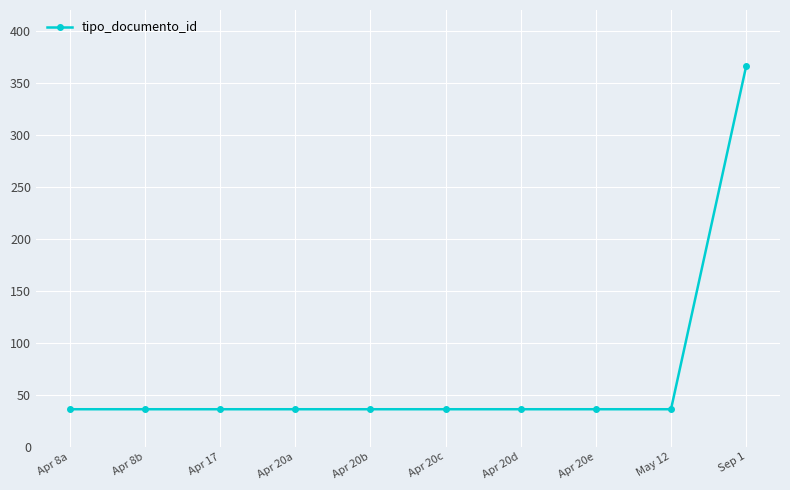

What is the smallest value displayed?

36